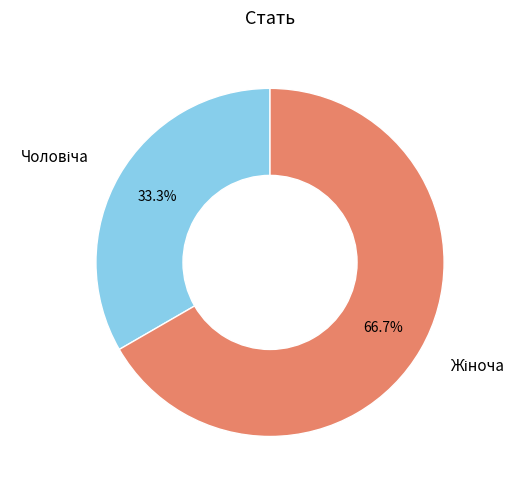

Is there a majority slice in this chart?

Yes